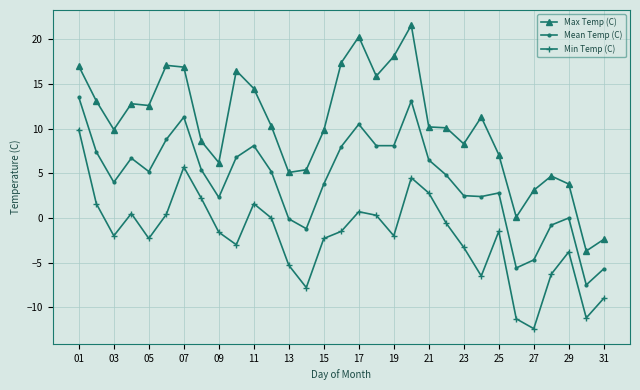

What is the value of the Max Temp (C) point at the 21st from the left?

10.2